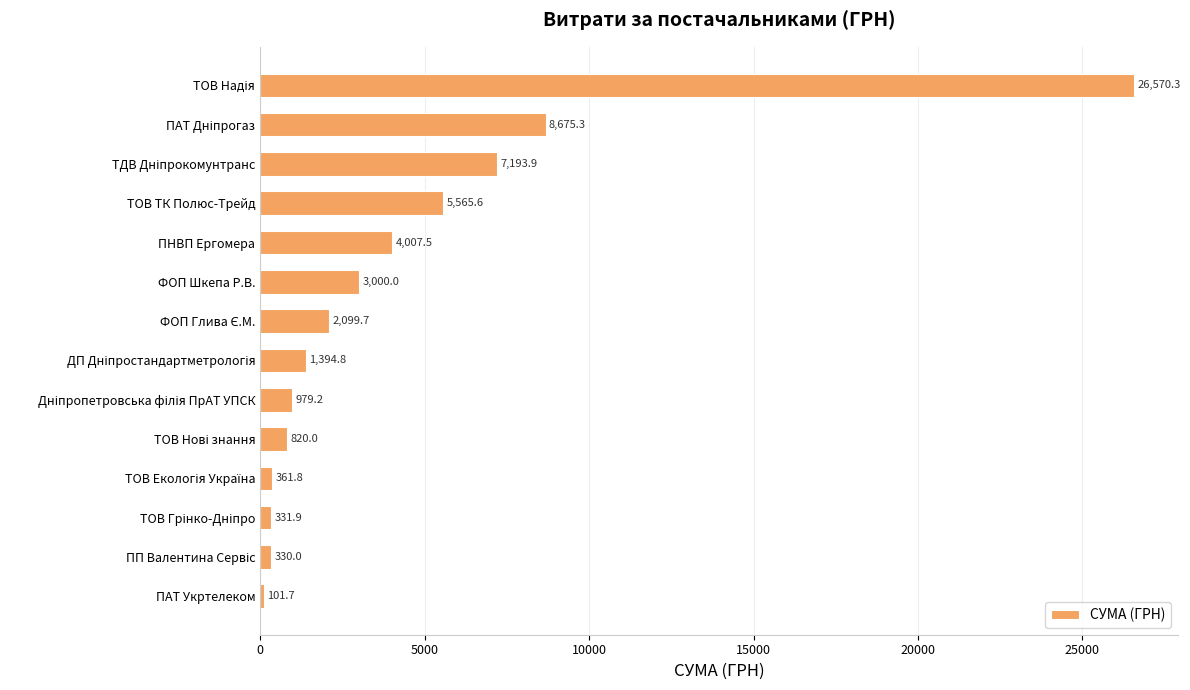

Read the value at ТОВ ТК Полюс-Трейд.

5565.6